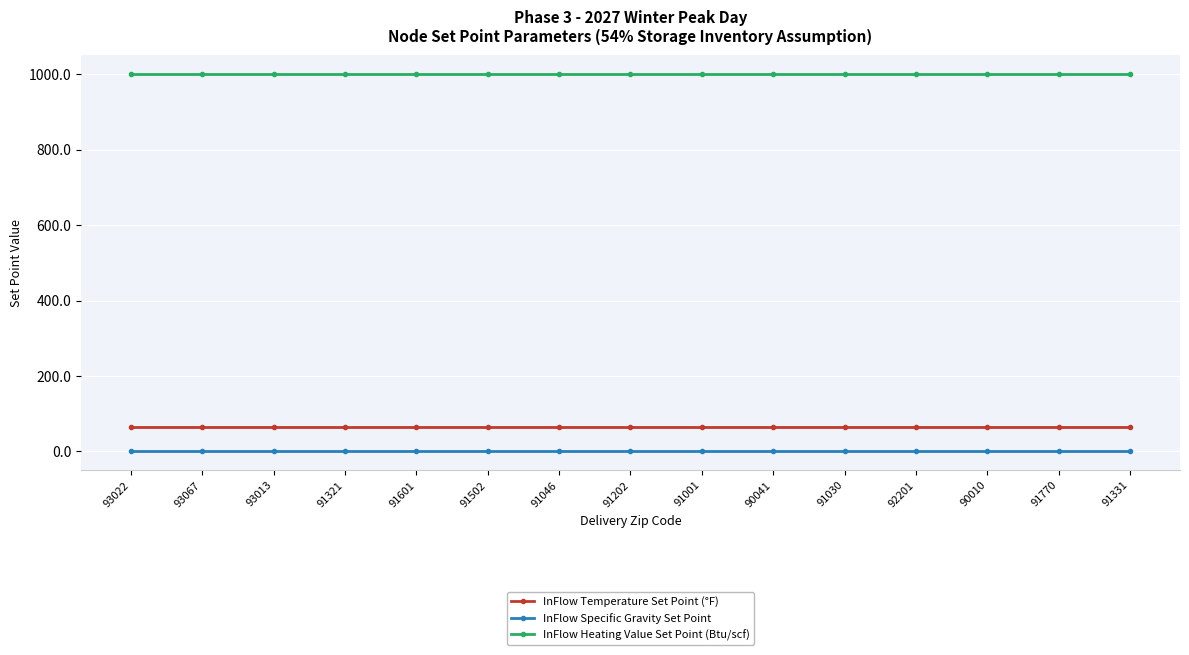

Which series has the largest total across all categories?

InFlow Heating Value Set Point (Btu/scf)